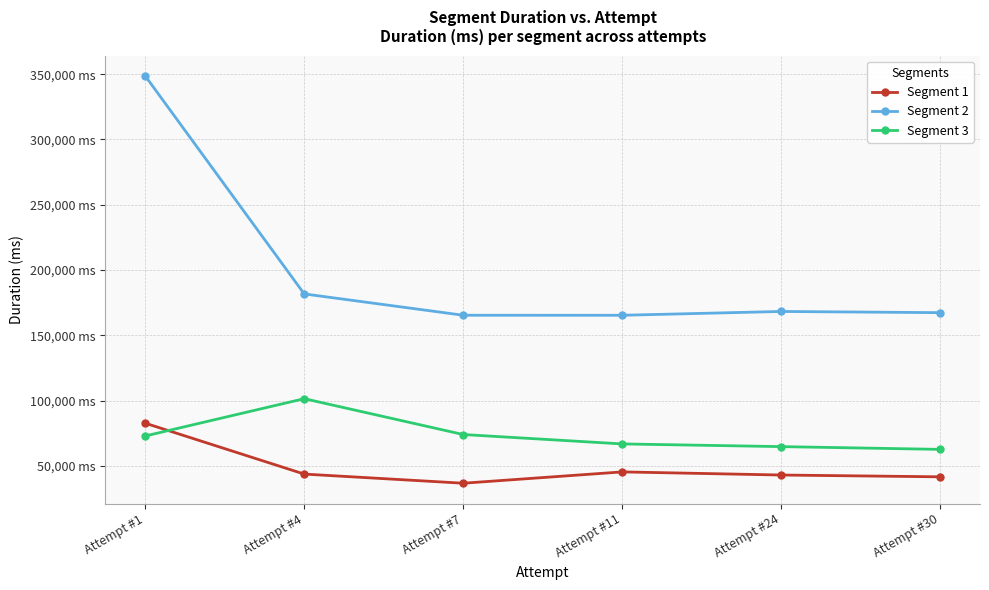

What are all the series names shown in the legend?

Segment 1, Segment 2, Segment 3